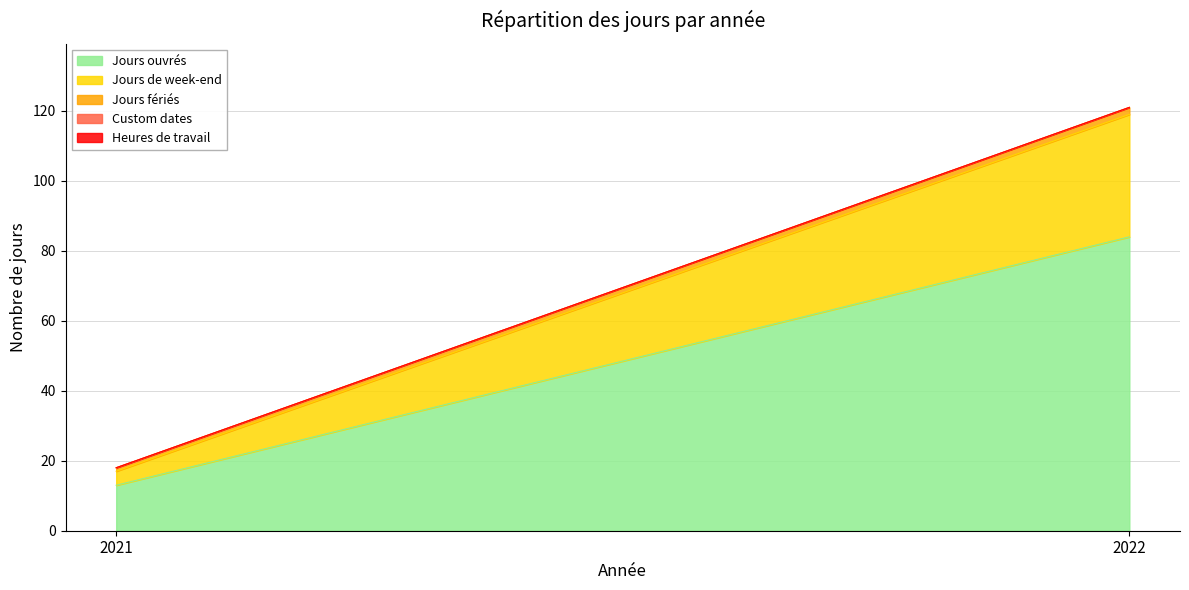

What is the minimum value for Jours ouvrés?

13